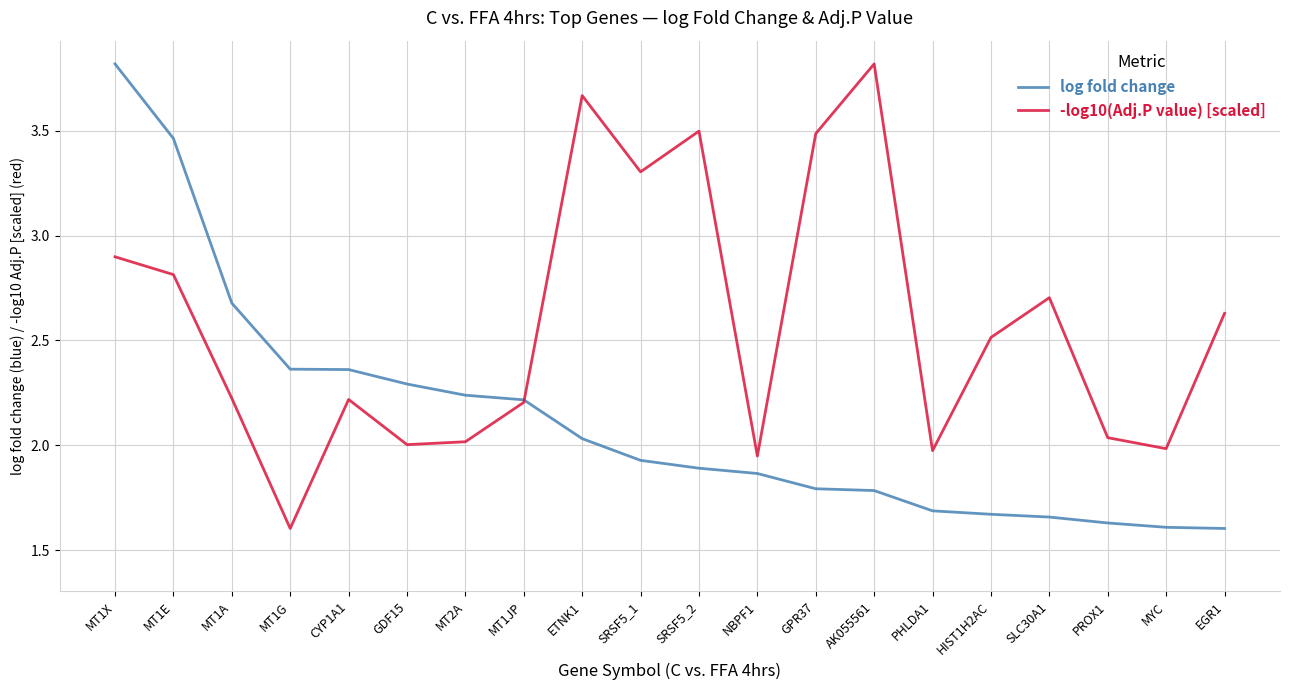

The -log10(Adj.P value) [scaled] series shows 3.8 at MT1X. True or false?

False